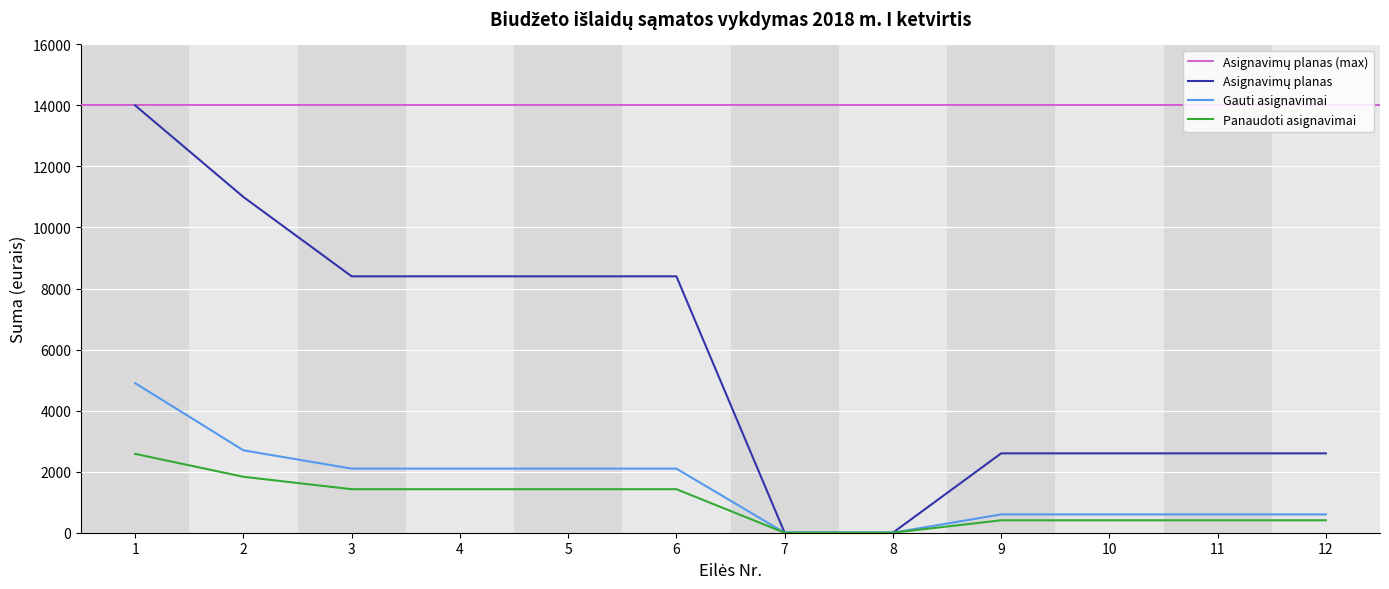

True or false: Panaudoti asignavimai and Asignavimų planas cross at least once.

False